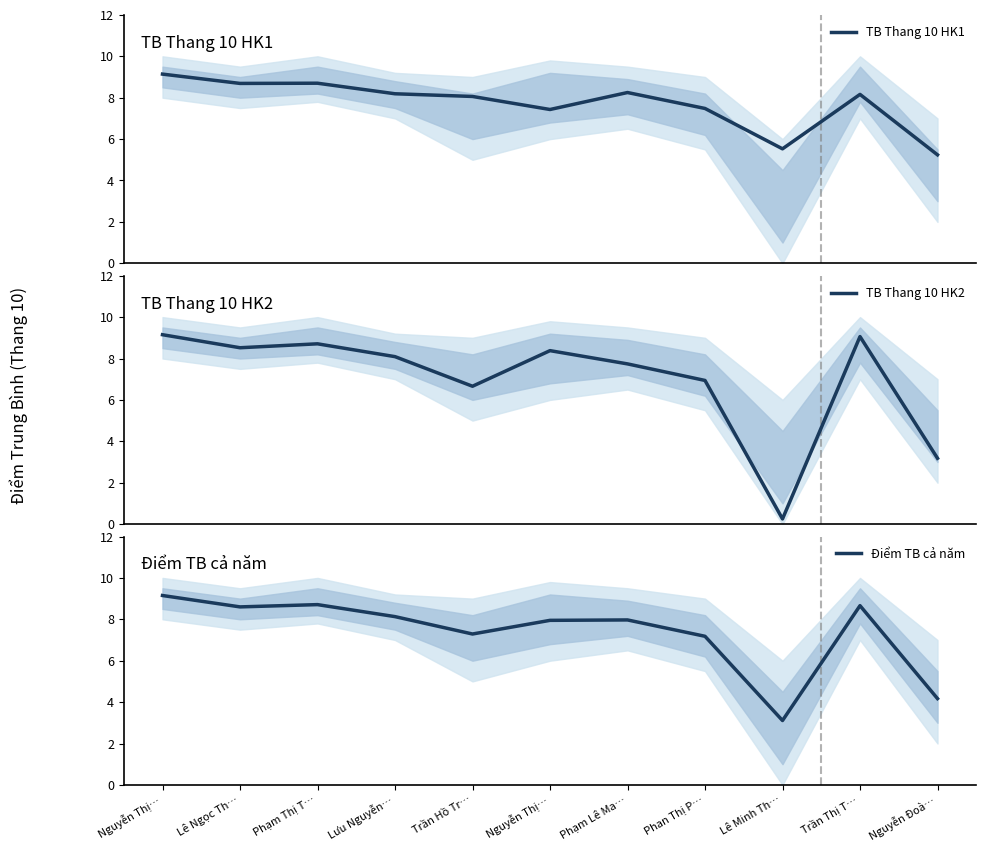

Rank the series by their maximum value, from lowest to highest.

TB Thang 10 HK1, TB Thang 10 HK2, Điểm TB cả năm